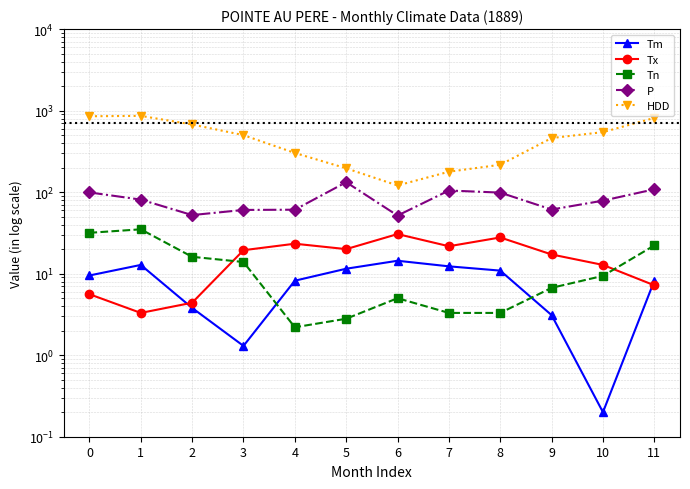

What is the value of the Tx point at the 2nd from the left?

3.3